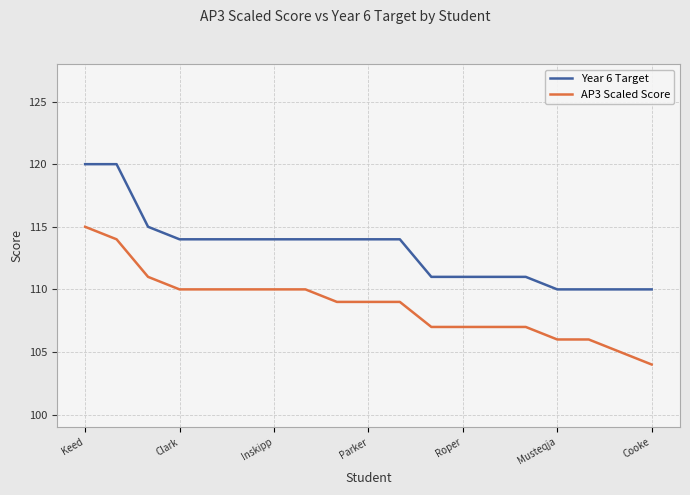

How many lines are shown in the chart?

2